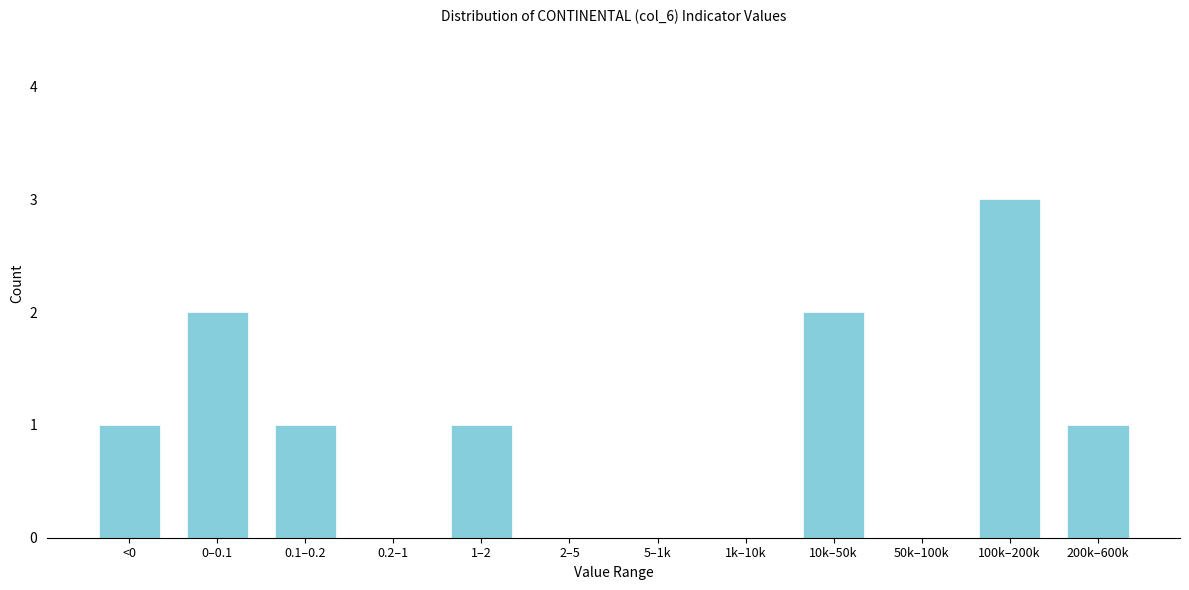

Reading left to right, what are all the values shown in this chart?

<0=1	0–0.1=2	0.1–0.2=1	0.2–1=0	1–2=1	2–5=0	5–1k=0	1k–10k=0	10k–50k=2	50k–100k=0	100k–200k=3	200k–600k=1